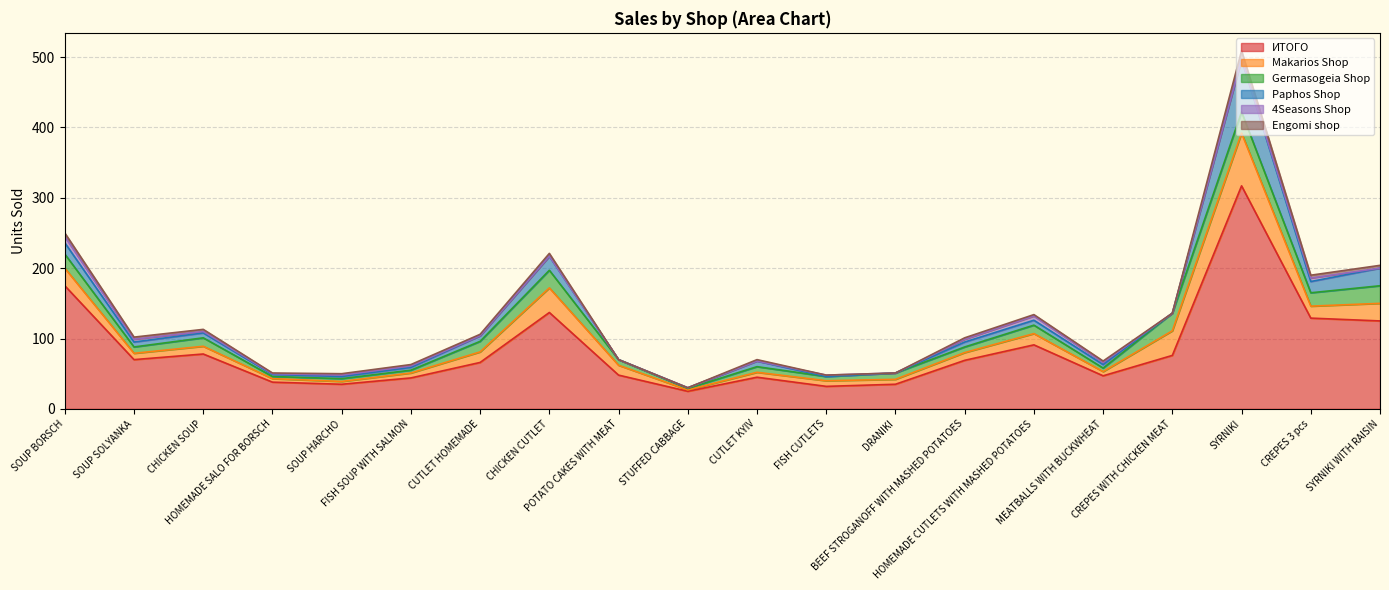

What is the label of the 5th point from the right?

MEATBALLS WITH BUCKWHEAT